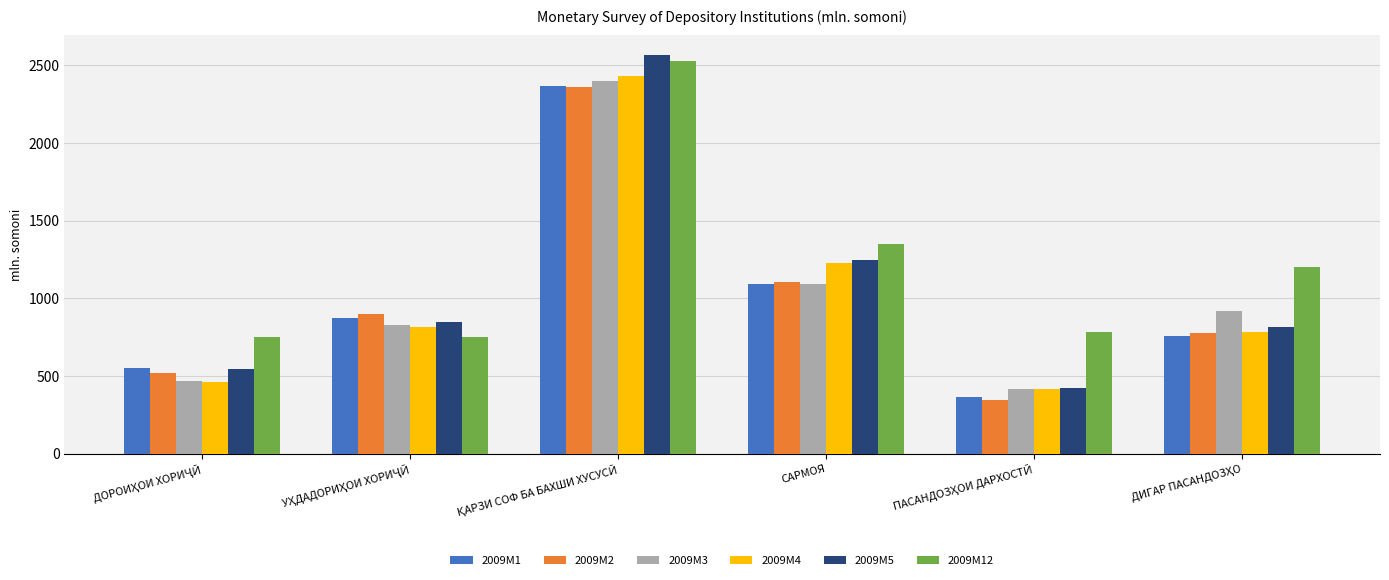

The value of 2009M1 at САРМОЯ is 1499.2. True or false?

False